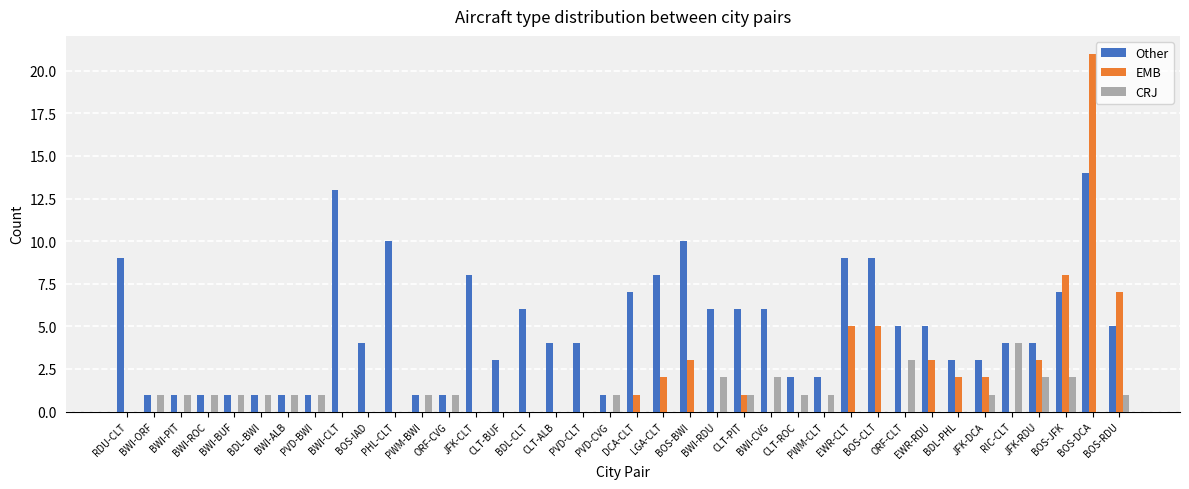

Where is EMB nearest to the value 10?

BOS-JFK